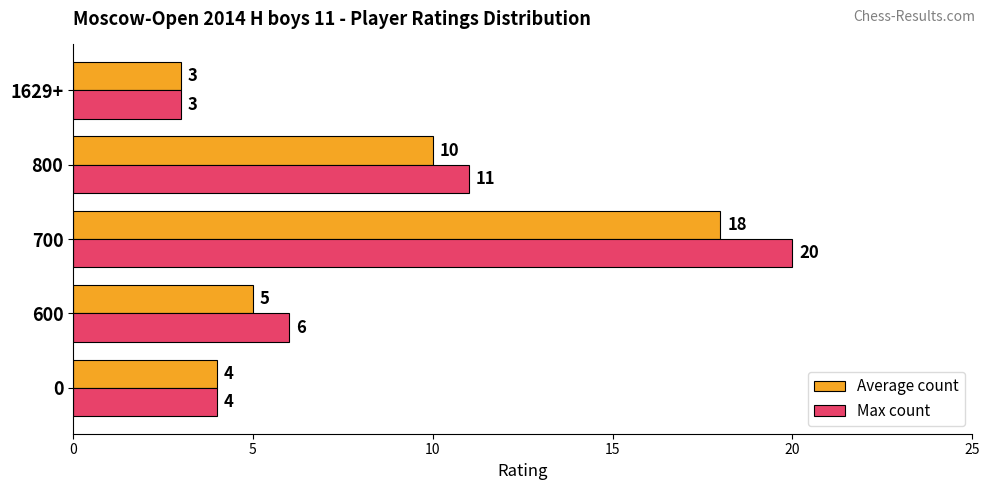

List the series in order of their overall mean, highest first.

Max count, Average count